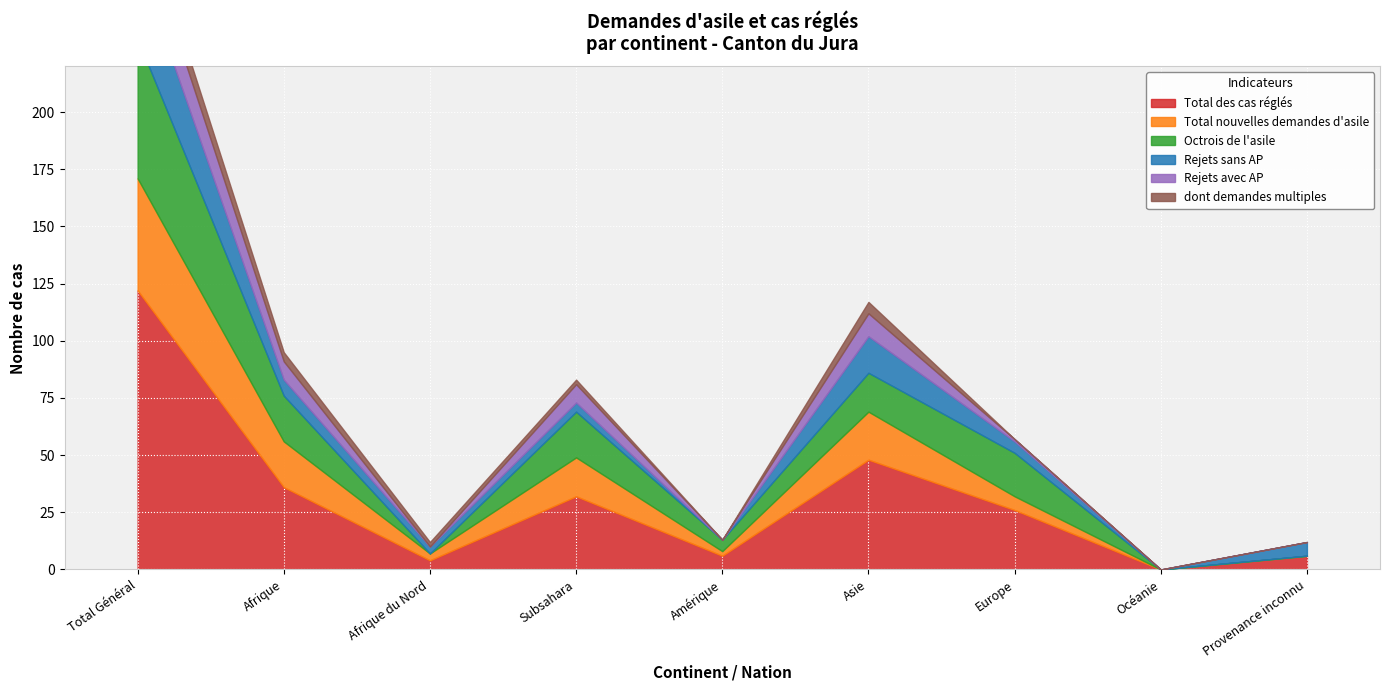

Reading left to right, what are all the values shown in this chart?

Total des cas réglés: Total Général=122	Afrique=36	Afrique du Nord=4	Subsahara=32	Amérique=6	Asie=48	Europe=26	Océanie=0	Provenance inconnu=6
Total nouvelles demandes d'asile: Total Général=49	Afrique=20	Afrique du Nord=3	Subsahara=17	Amérique=2	Asie=21	Europe=6	Océanie=0	Provenance inconnu=0
Octrois de l'asile: Total Général=61	Afrique=20	Afrique du Nord=0	Subsahara=20	Amérique=5	Asie=17	Europe=19	Océanie=0	Provenance inconnu=0
Rejets sans AP: Total Général=34	Afrique=7	Afrique du Nord=3	Subsahara=4	Amérique=0	Asie=16	Europe=5	Océanie=0	Provenance inconnu=6
Rejets avec AP: Total Général=19	Afrique=8	Afrique du Nord=0	Subsahara=8	Amérique=0	Asie=10	Europe=1	Océanie=0	Provenance inconnu=0
dont demandes multiples: Total Général=9	Afrique=4	Afrique du Nord=2	Subsahara=2	Amérique=0	Asie=5	Europe=0	Océanie=0	Provenance inconnu=0